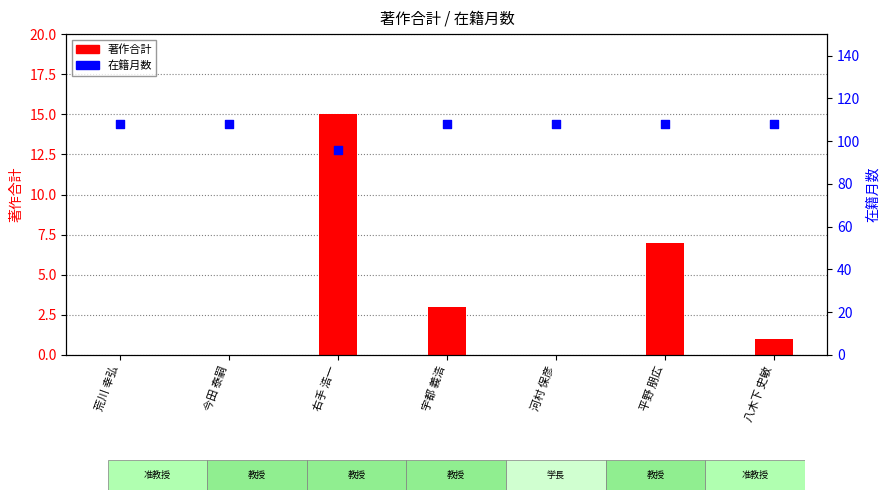

Which series has the widest spread of Y values?

著作合計